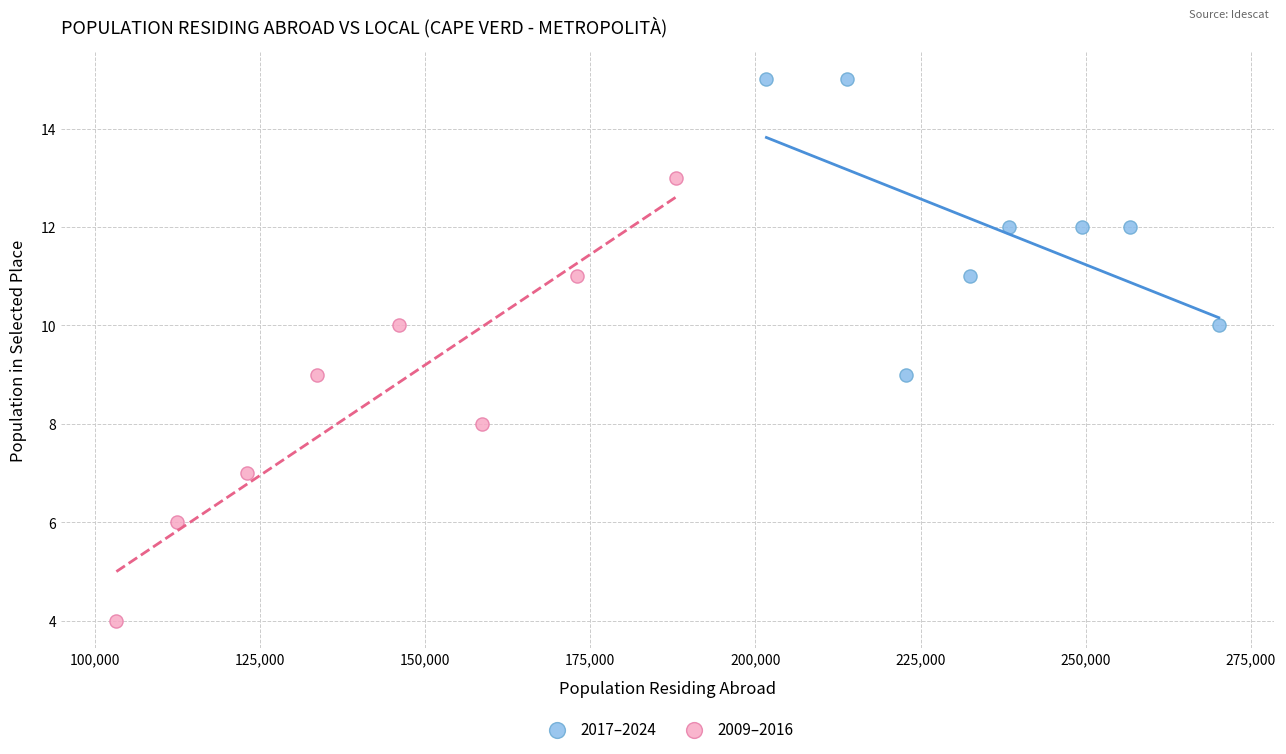

Which series contains the lowest Y value?

2009–2016